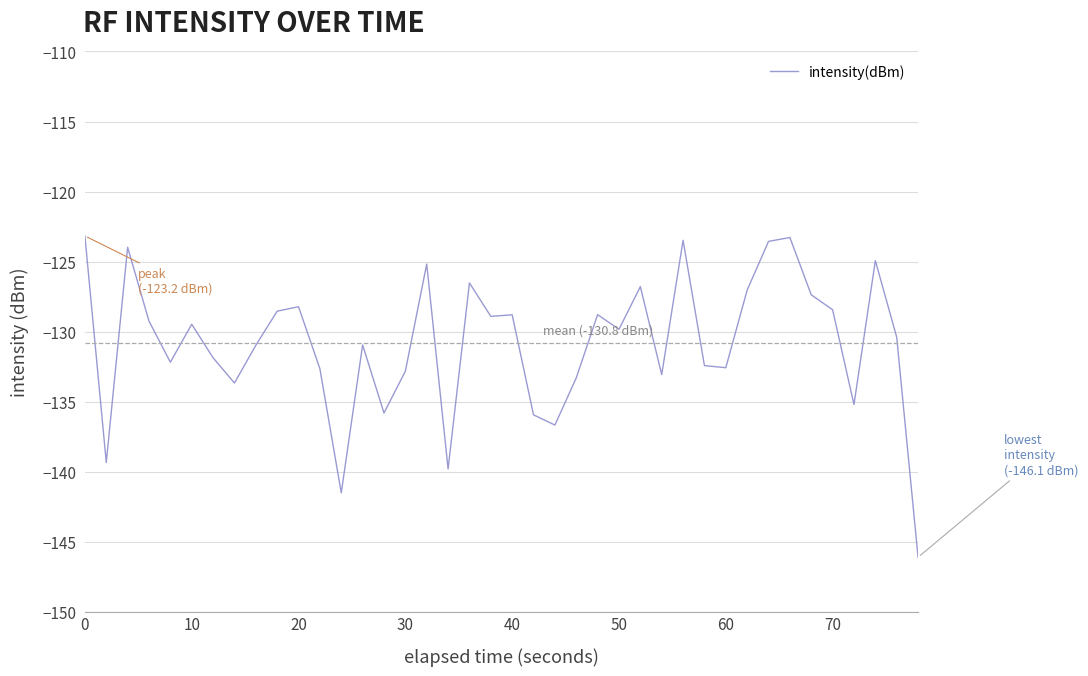

What is the minimum value shown in the chart?

-146.1